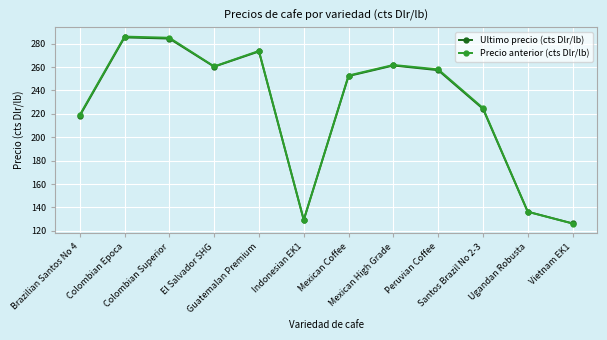

What is the value of the Precio anterior (cts Dlr/lb) point at the 4th from the left?

260.5